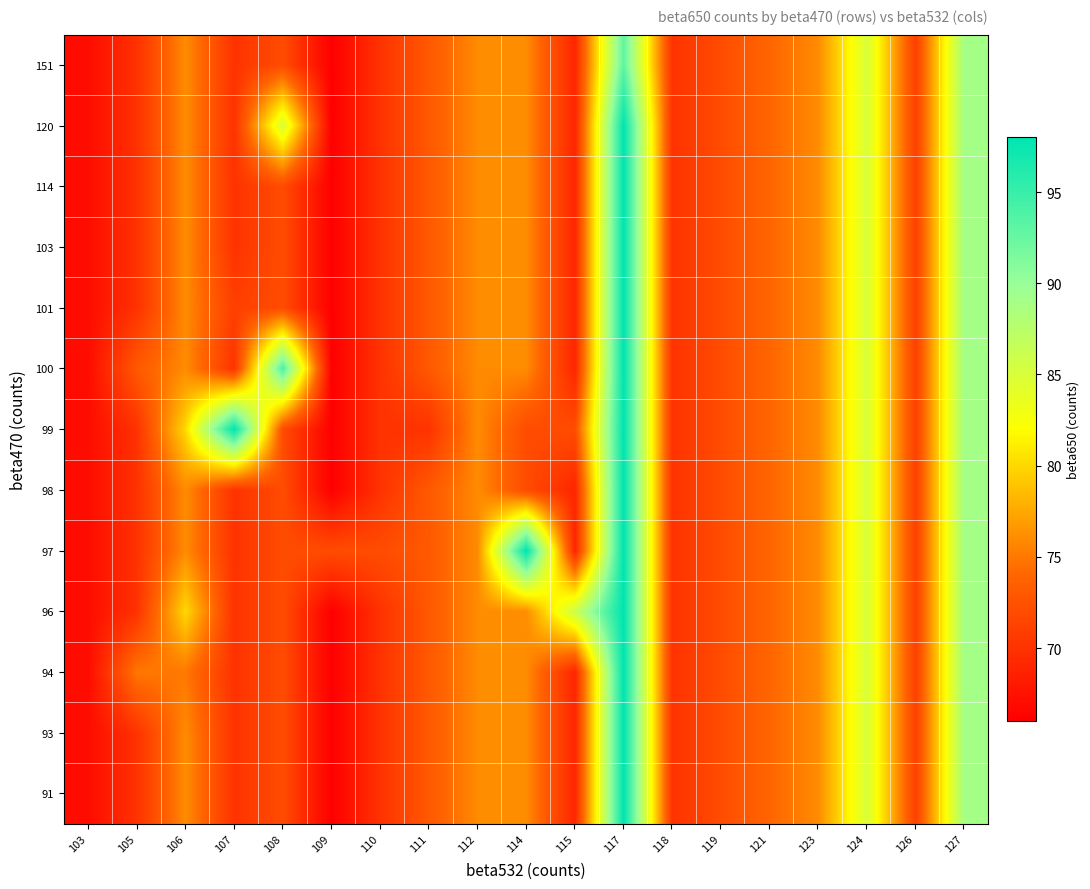

How many distinct data groups are displayed?

13